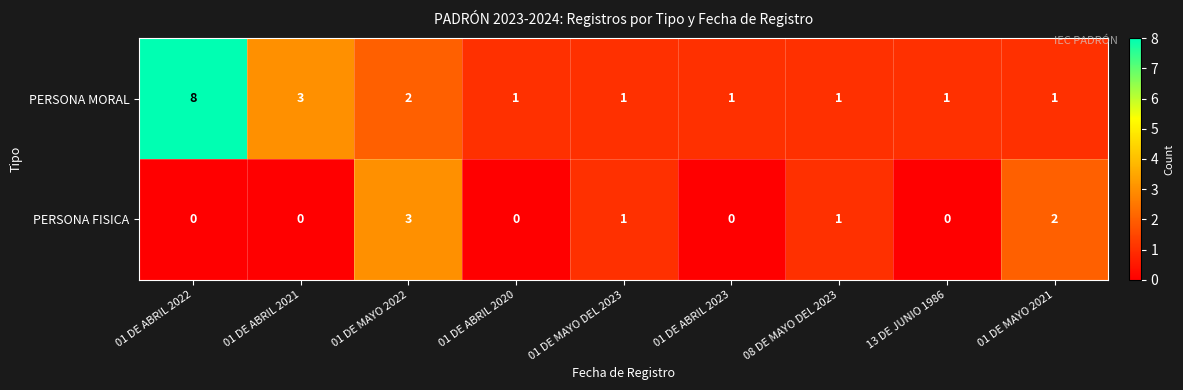

Rank the series at 13 DE JUNIO 1986 from lowest to highest value.

PERSONA FISICA, PERSONA MORAL